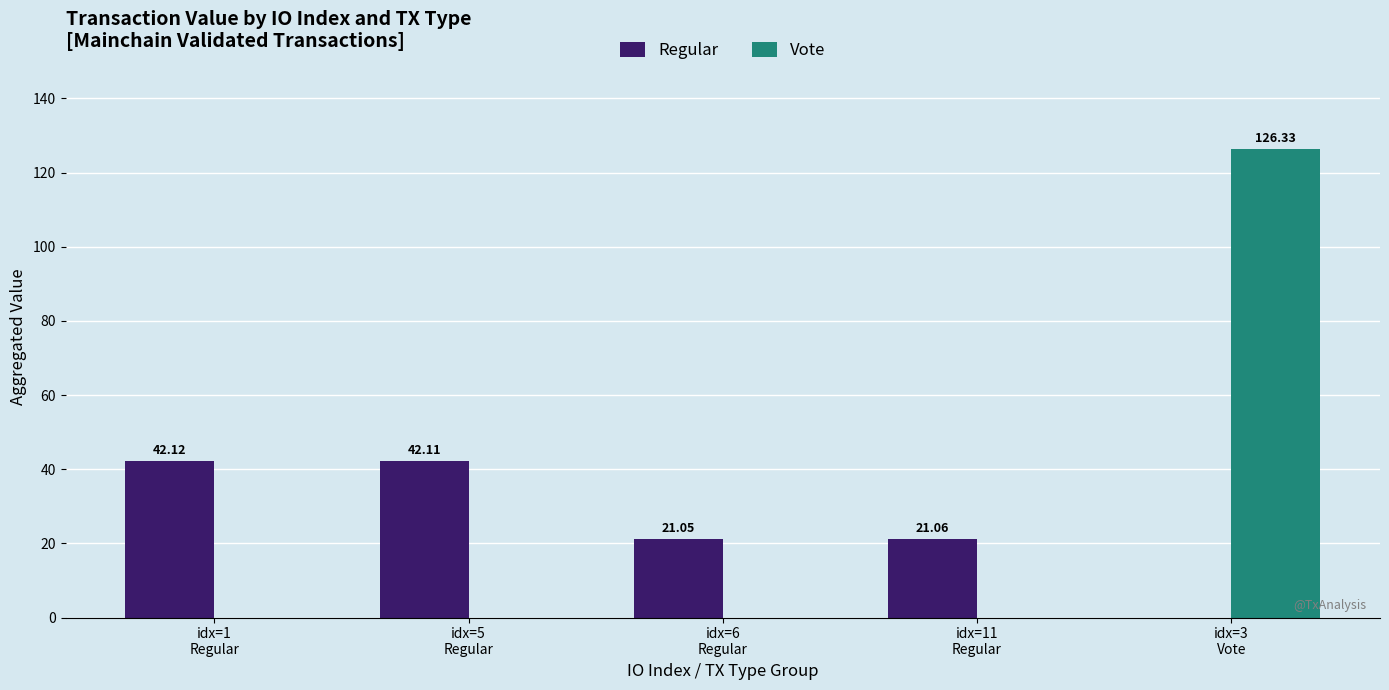

What is the sum of all Vote values?

126.3